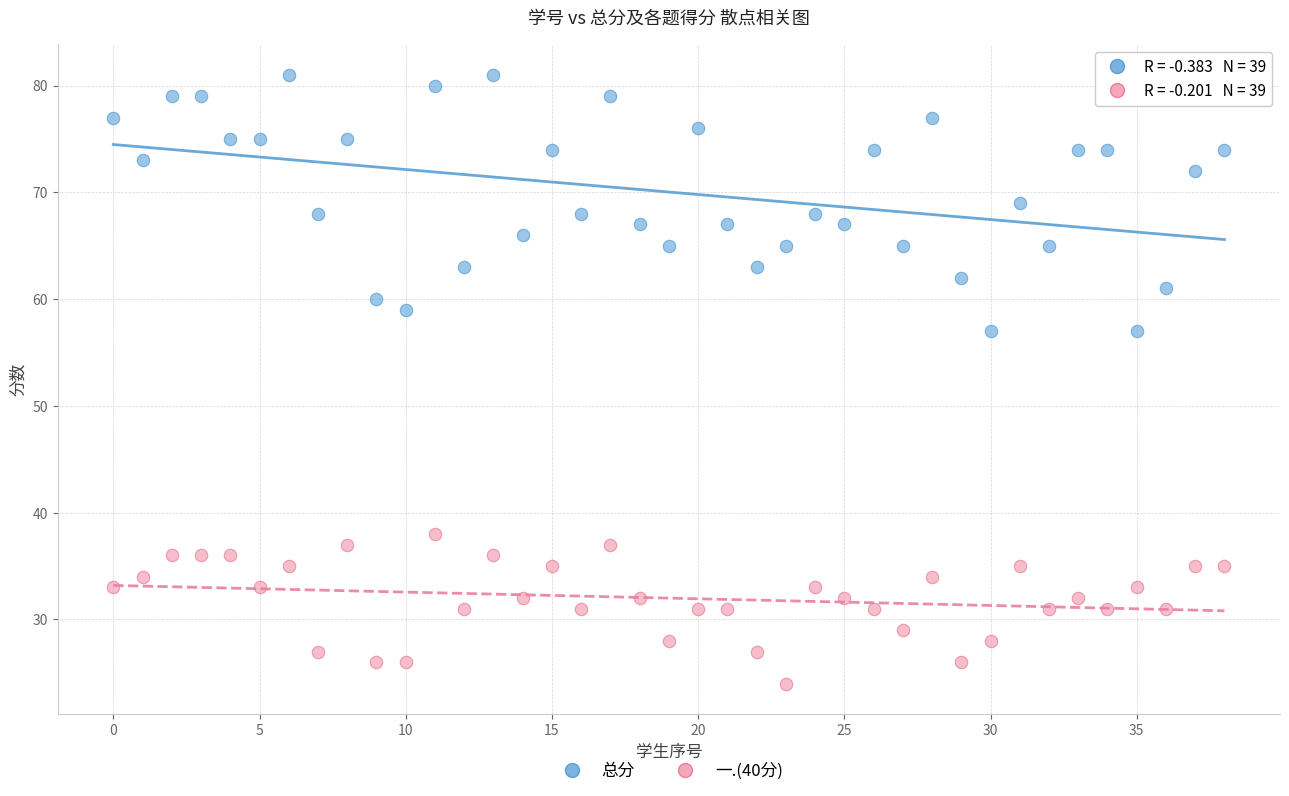

Across all data points, what is the range of Y values (max minus min)?

57